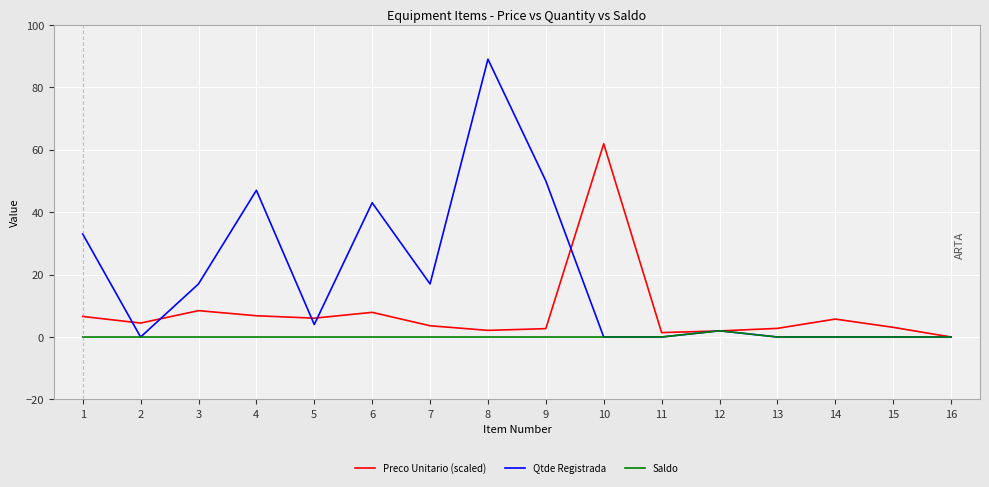

The Preco Unitario (scaled) series shows 61.9 at 10. True or false?

True